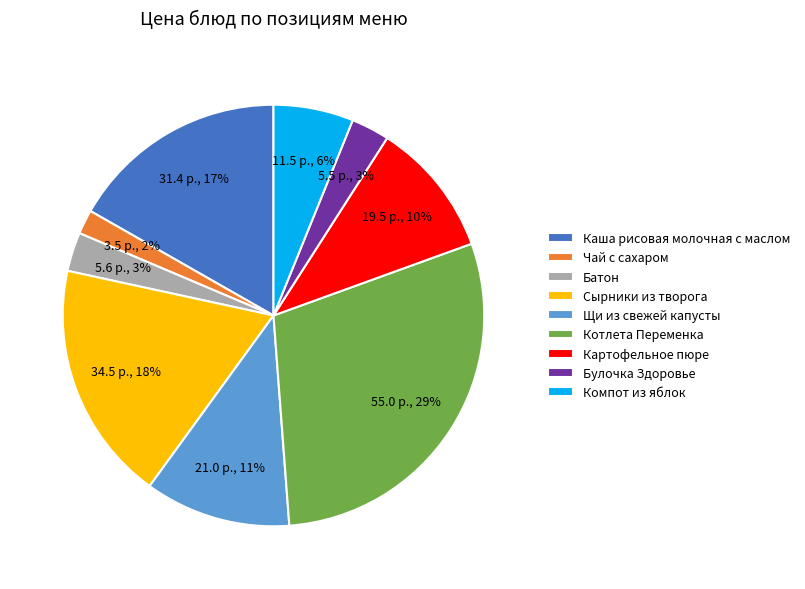

Is it true that Булочка Здоровье is 3% of the pie?

True